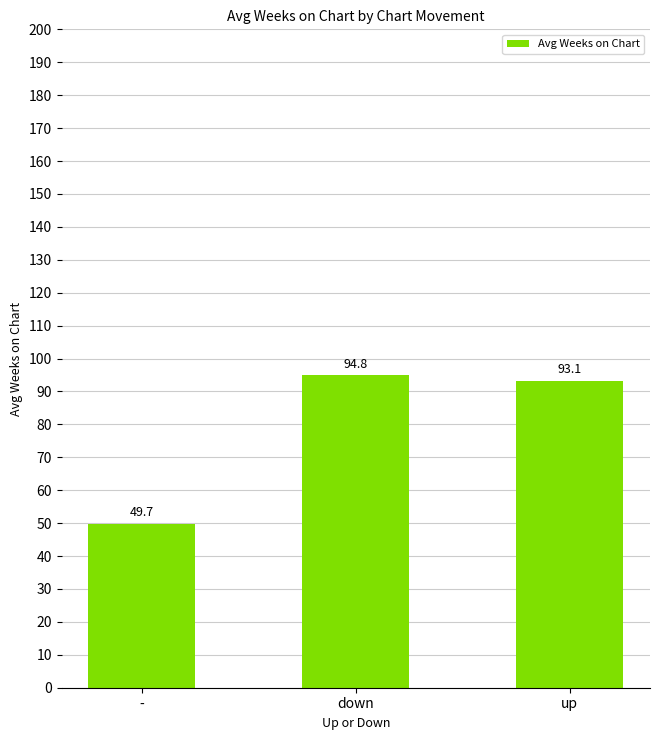

What is the smallest value displayed?

49.7